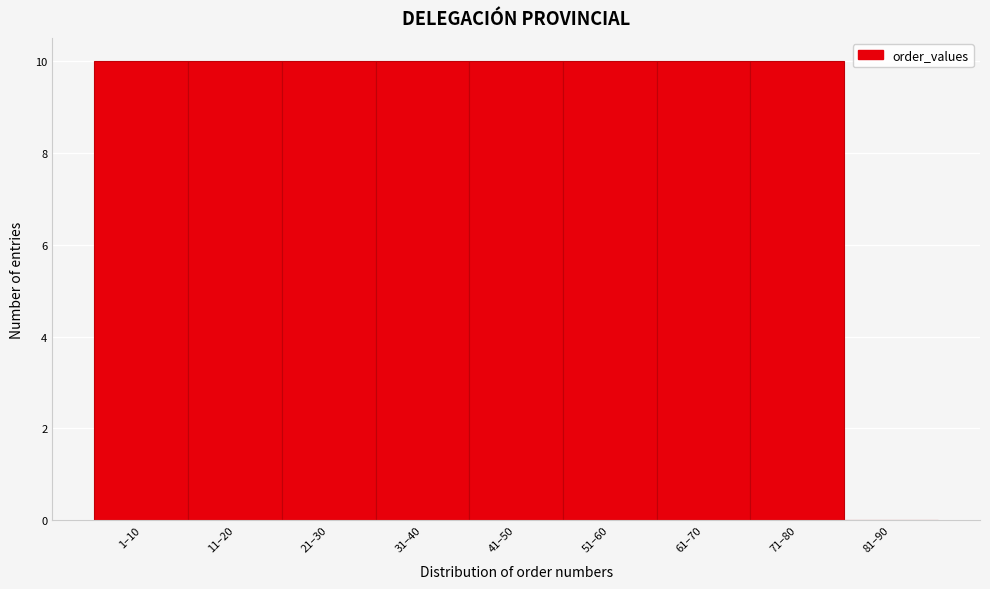

Reading right to left, extract all data points from this chart.

81–90=0	71–80=10	61–70=10	51–60=10	41–50=10	31–40=10	21–30=10	11–20=10	1–10=10